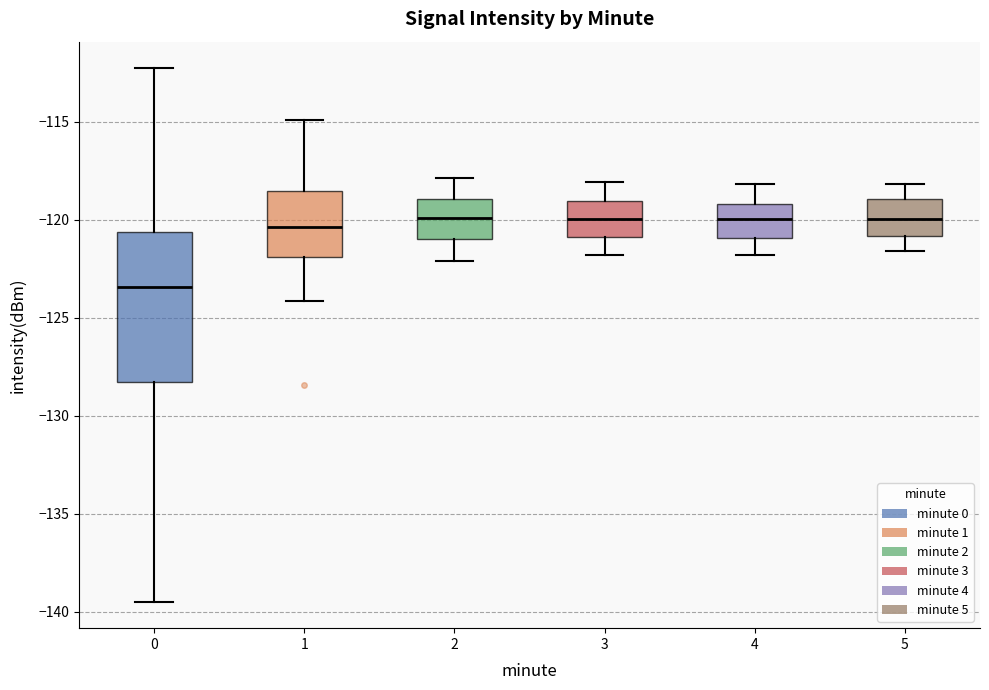

Where does the median line of the box at x = 0 sit on the y-axis? The values are not printed on the chart, so give them approximately, as read against the axis.

-123.5